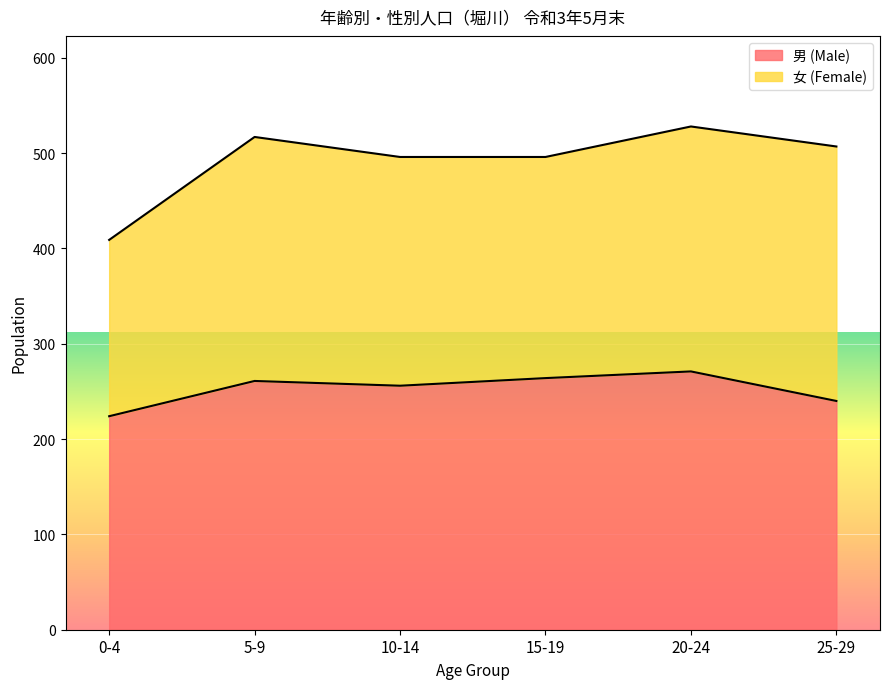

What is the change in value from 5-9 to 20-24?

+10